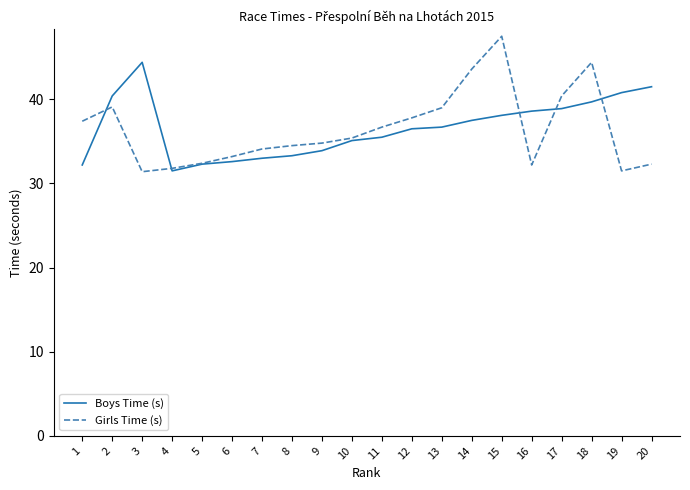

List the series in order of their peak value, lowest first.

Boys Time (s), Girls Time (s)